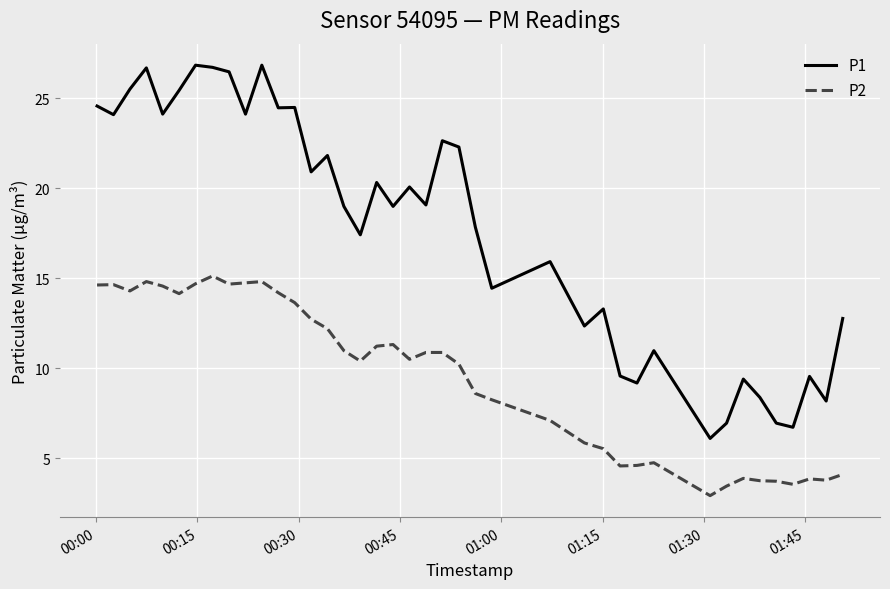

Rank the series by their average value, from highest to lowest.

P1, P2